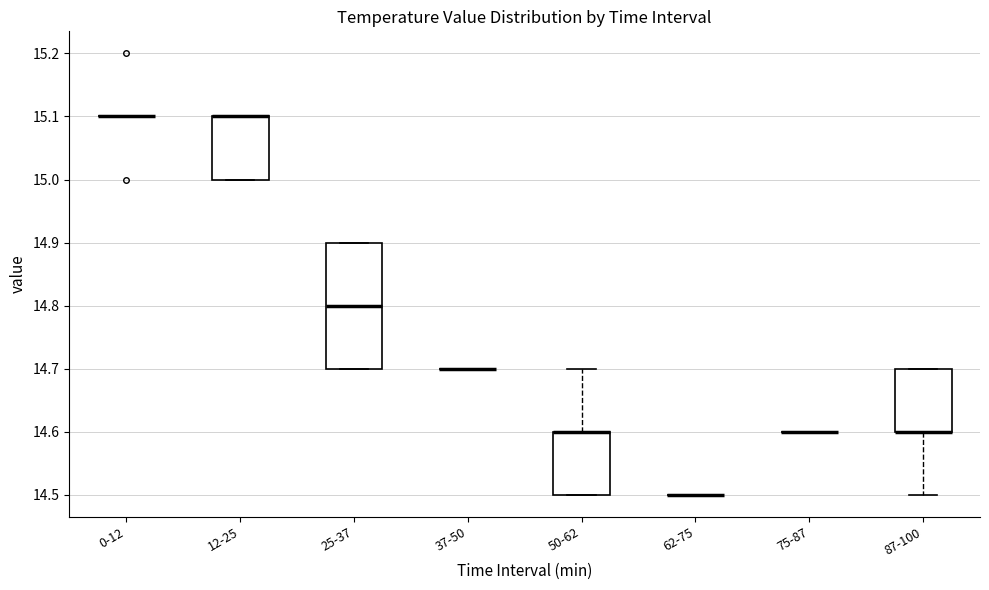

Where is the upper edge of the box for 50-62 on the y-axis? The values are not printed on the chart, so give them approximately, as read against the axis.

14.6